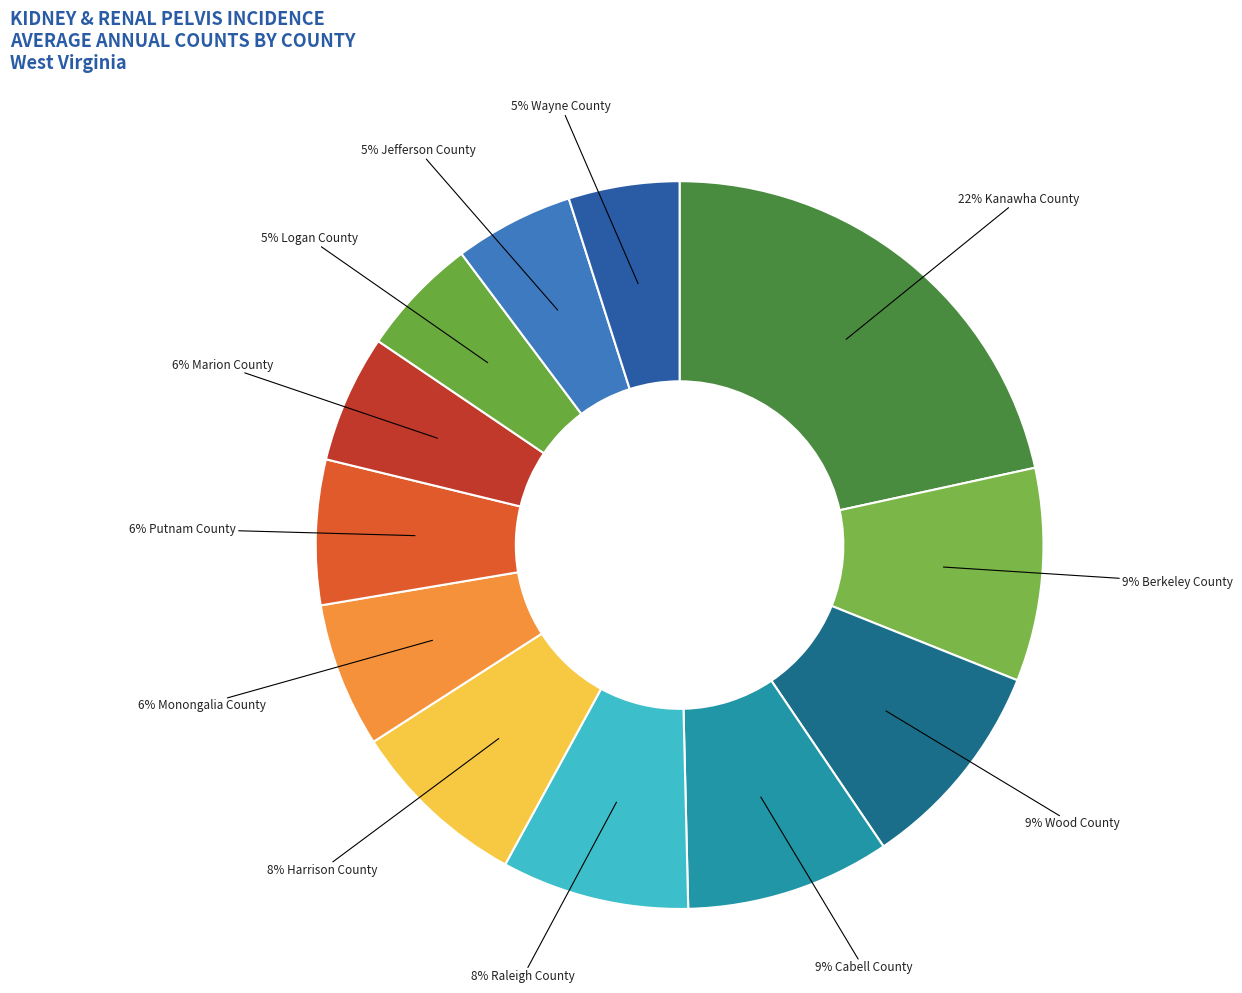

Is there any slice that represents more than half of the pie?

No